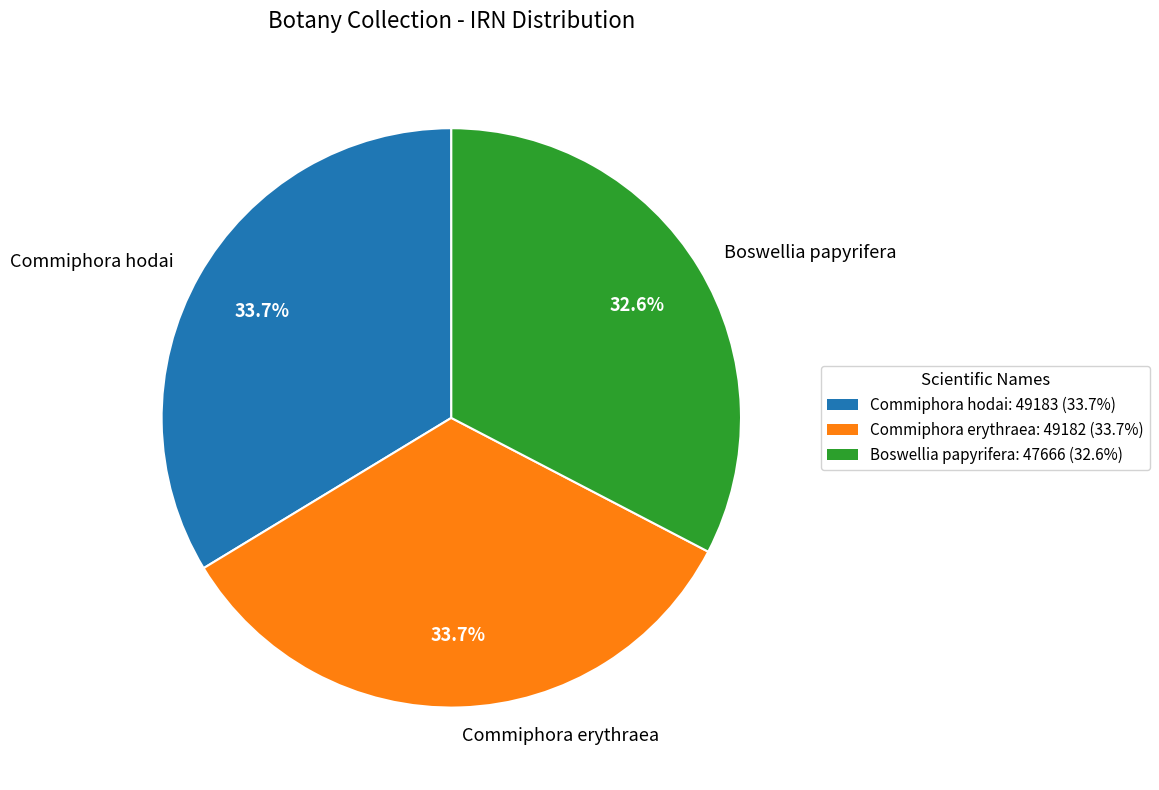

To the nearest percent, what is the average slice percentage?

33%